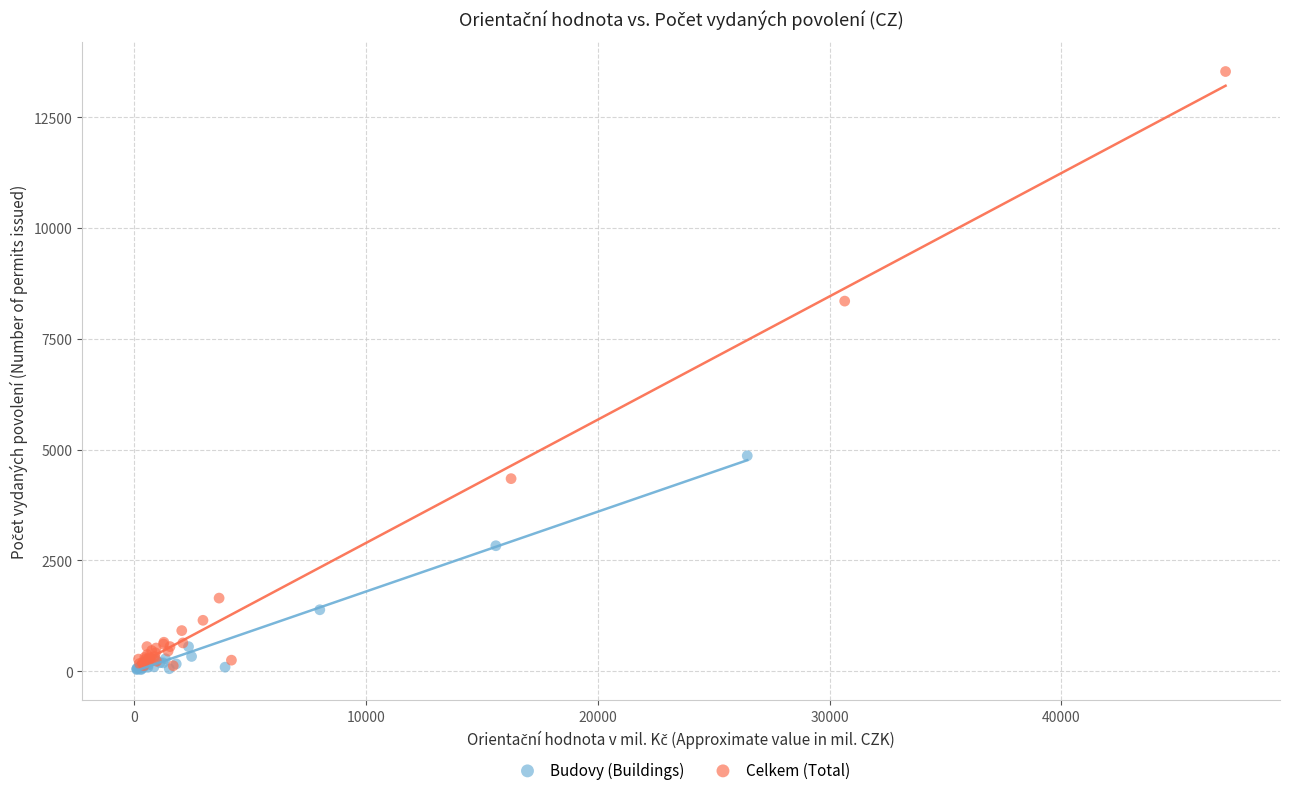

Which series has the largest Y range (max minus min)?

Celkem (Total)